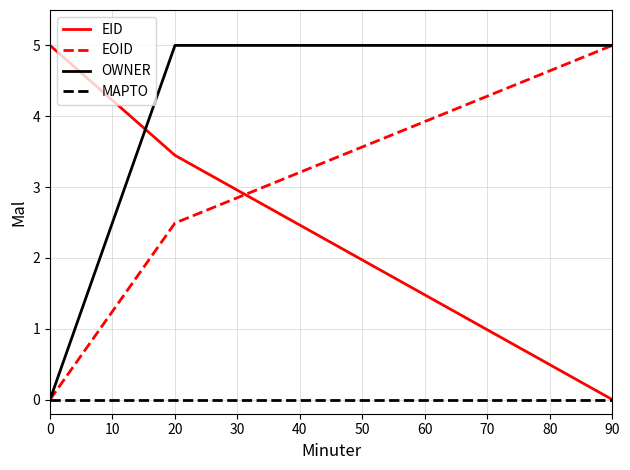

Between 0 and 20, which series saw the biggest shift?

OWNER